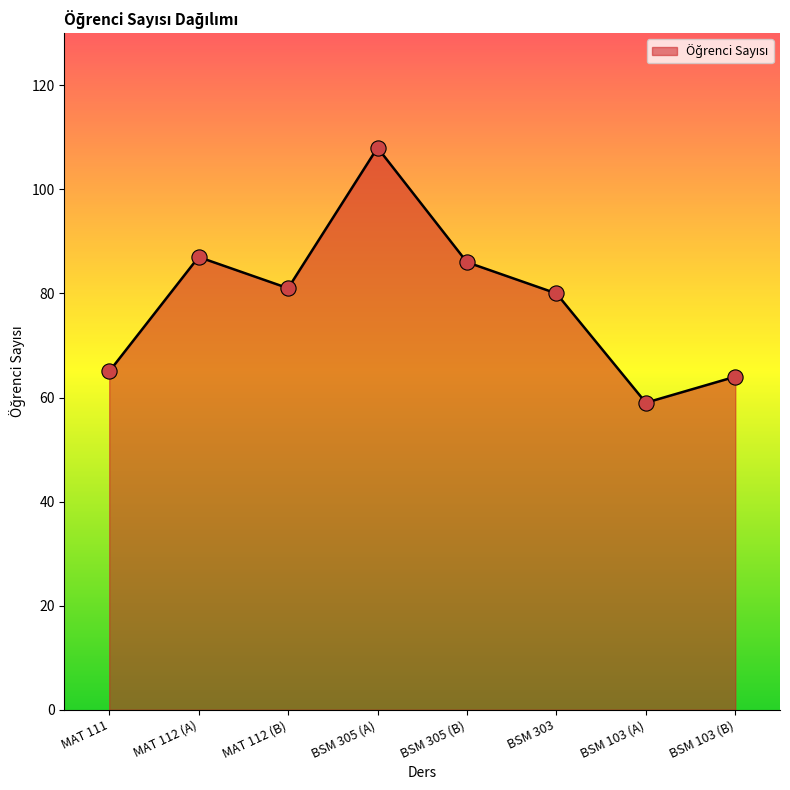

What is the change in value from MAT 111 to BSM 103 (A)?

-6